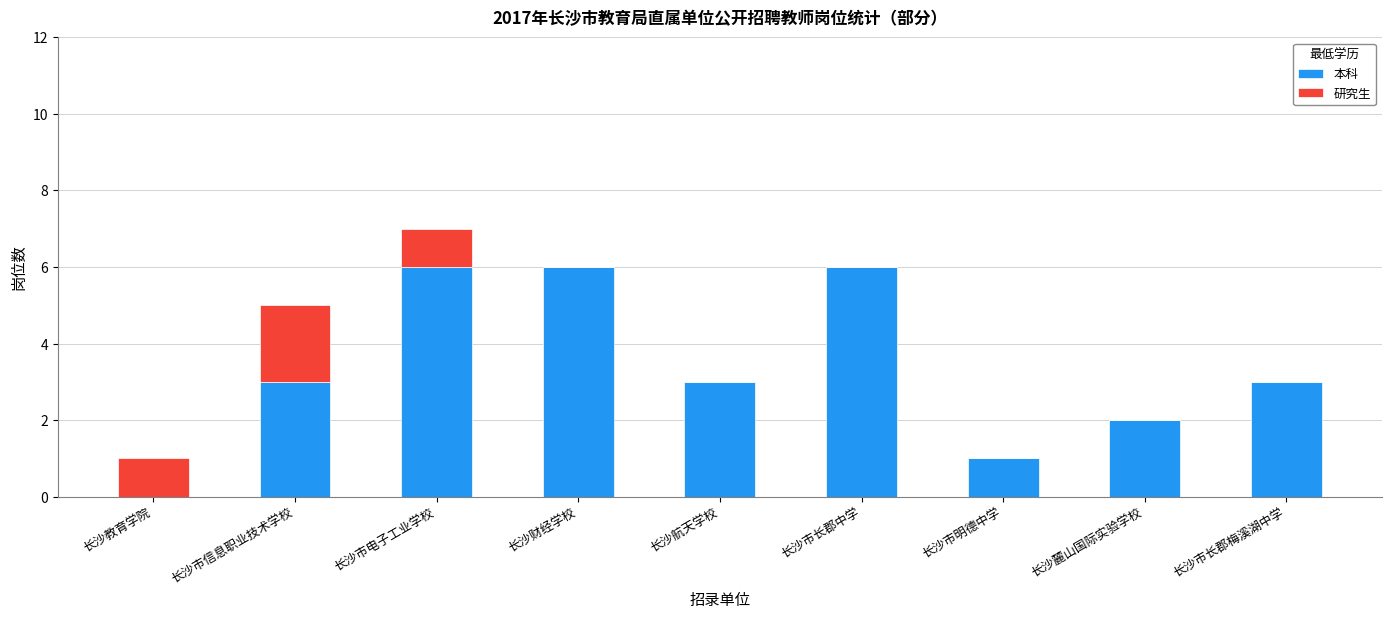

Reading left to right, what are the values for 本科?

长沙教育学院=0	长沙市信息职业技术学校=3	长沙市电子工业学校=6	长沙财经学校=6	长沙航天学校=3	长沙市长郡中学=6	长沙市明德中学=1	长沙麓山国际实验学校=2	长沙市长郡梅溪湖中学=3